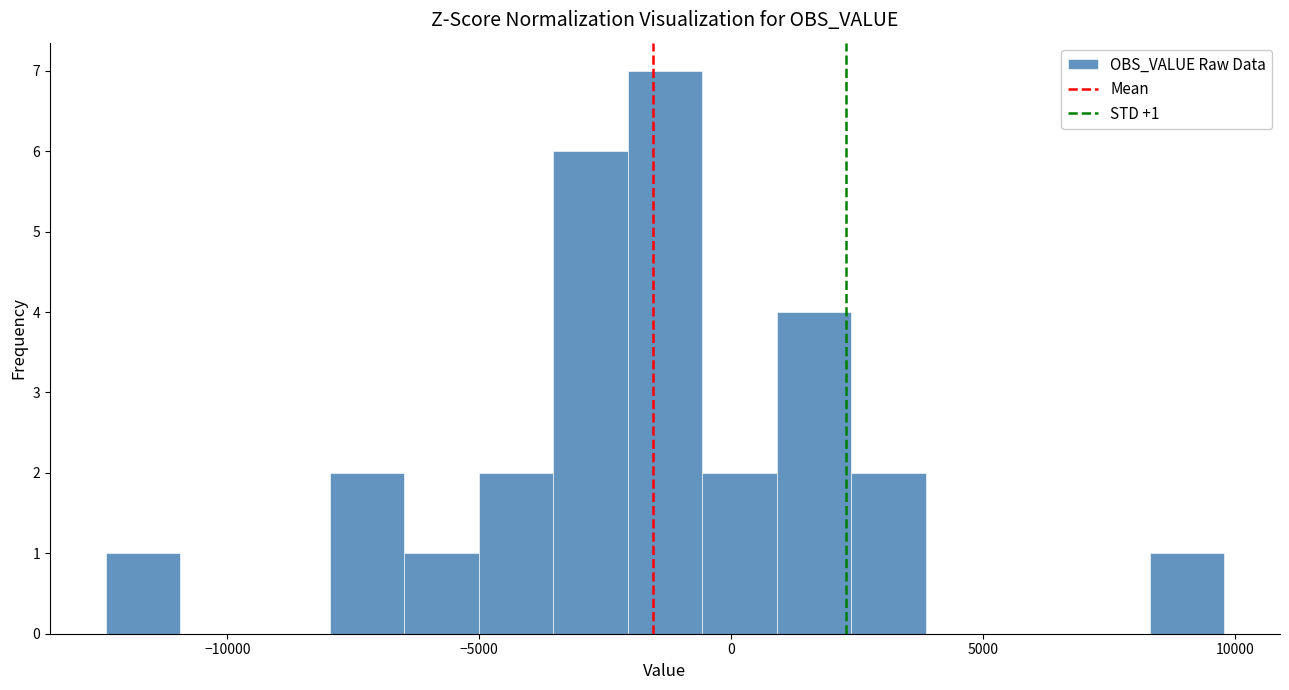

Read against the x-axis, roughly where is the centre of the tallest bar?

-1500